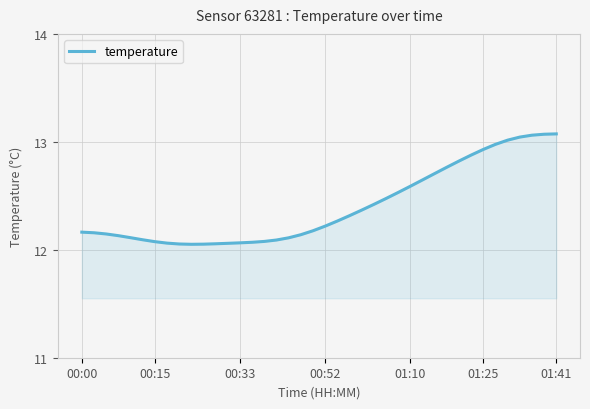

What is the difference between the maximum and minimum values?

1.0